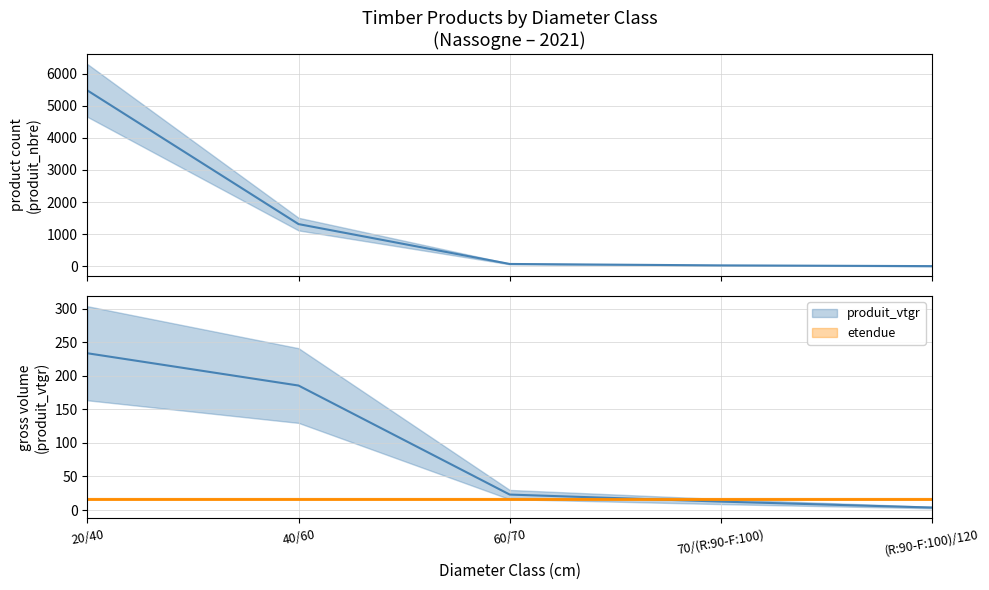

At which category is the sum across all series the highest?

20/40